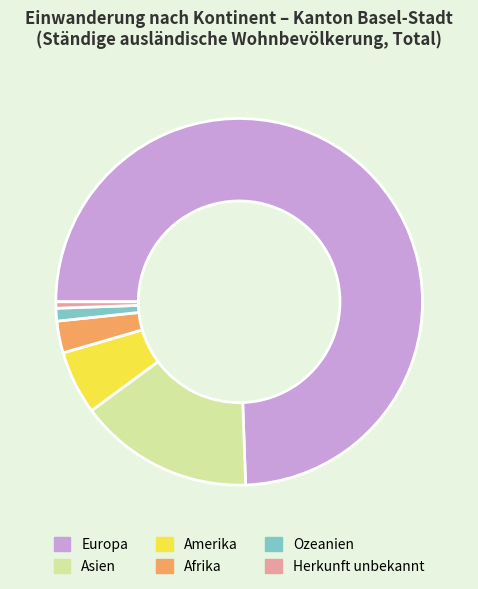

Rank the categories by value from lowest to highest.

Herkunft unbekannt, Ozeanien, Afrika, Amerika, Asien, Europa